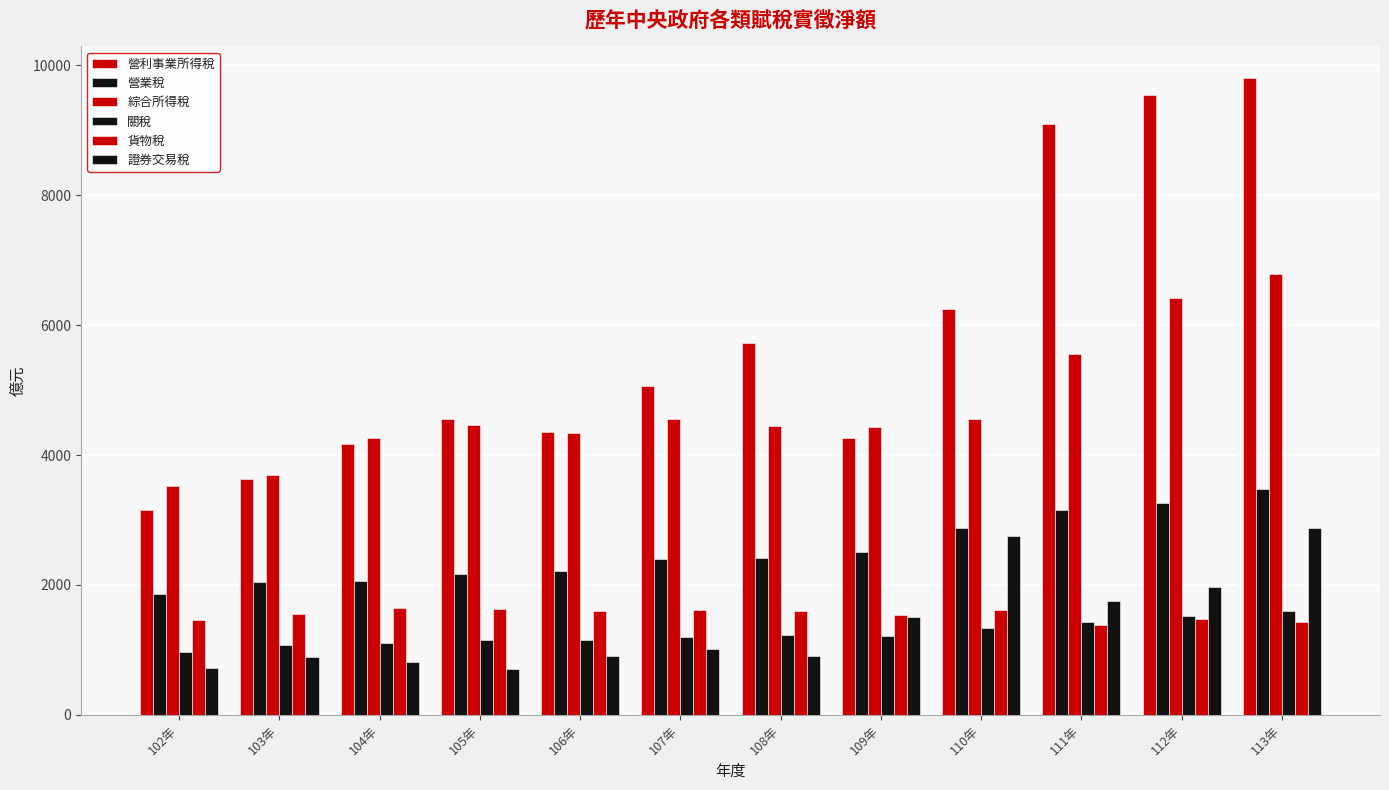

What is the difference between the second highest and minimum values in the 綜合所得稅 series?

2888